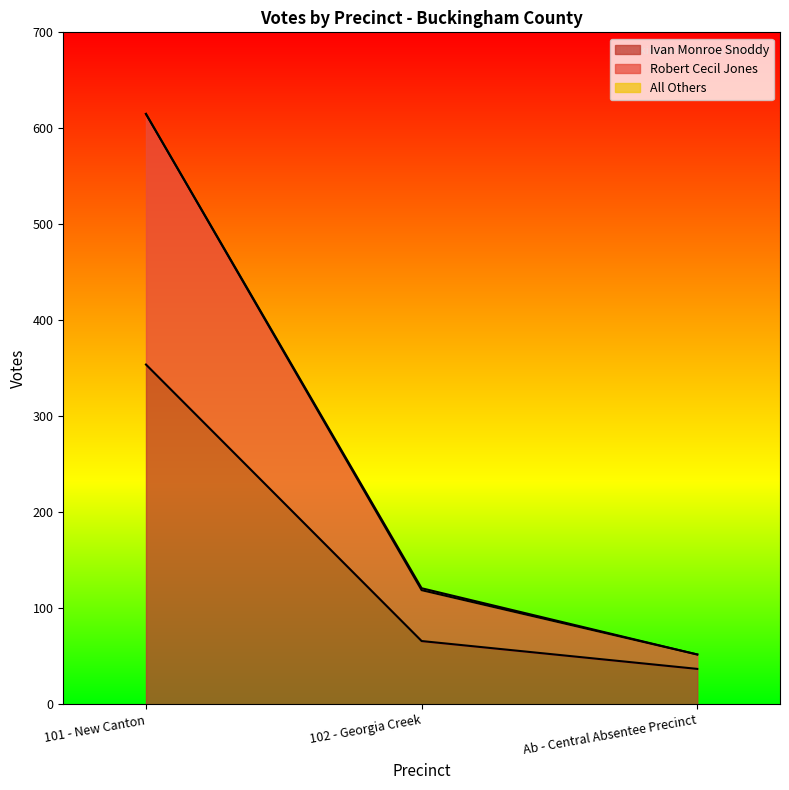

What is the minimum value for Ivan Monroe Snoddy?

37